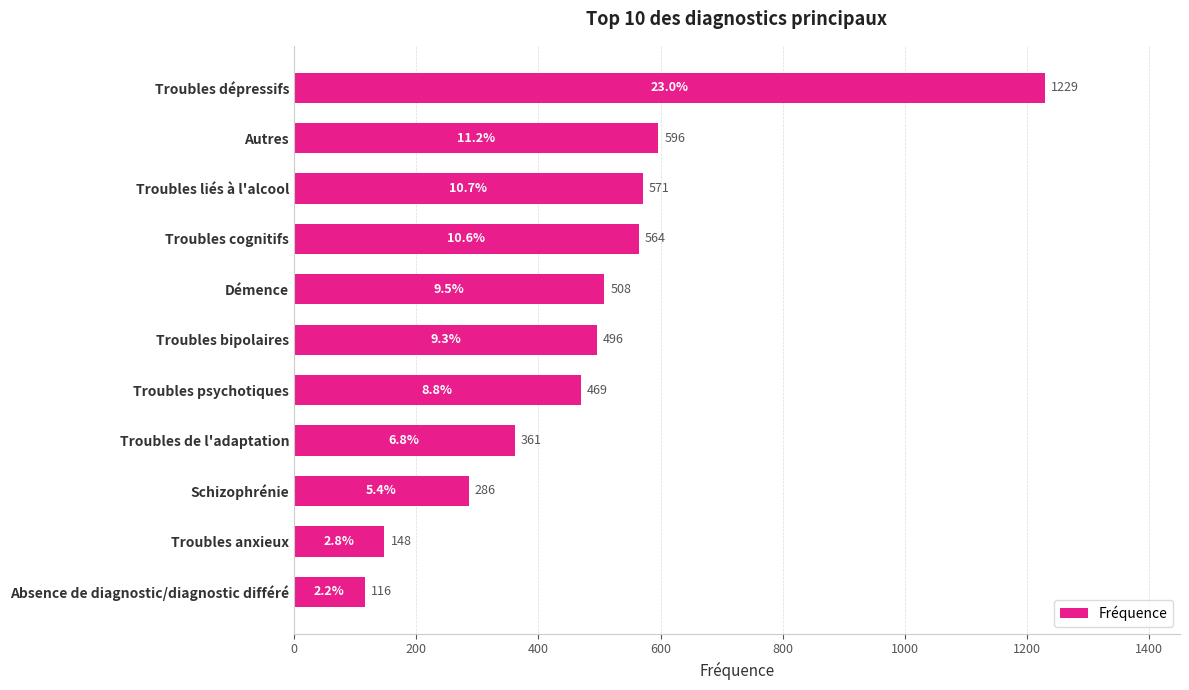

Does the chart contain any negative values?

No